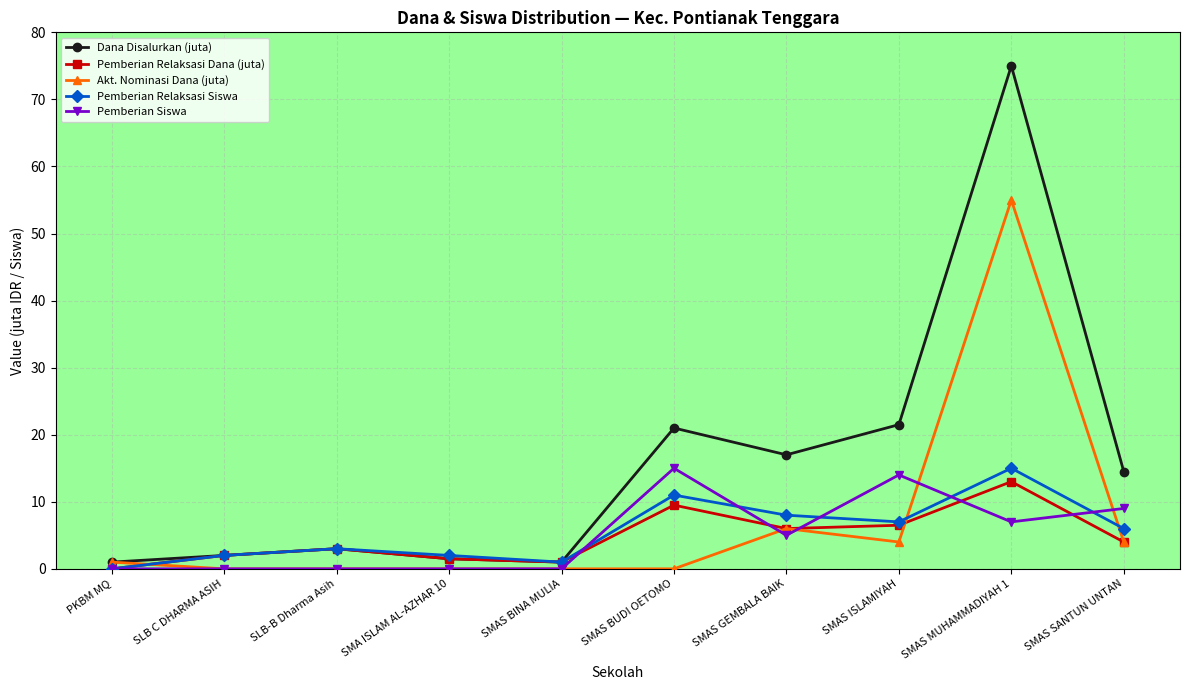

What is the label of the 5th point from the right?

SMAS BUDI OETOMO